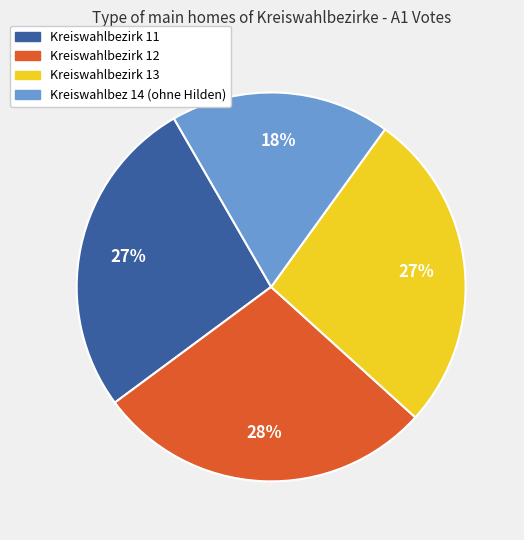

To the nearest percent, what is the average slice percentage?

25%